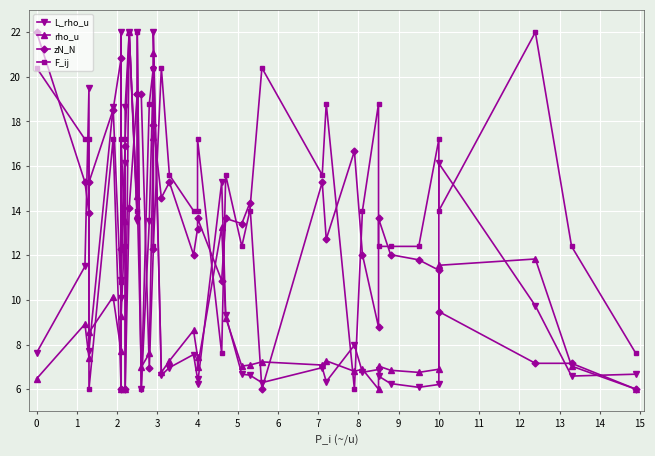

What is the greatest value displayed?

22.0